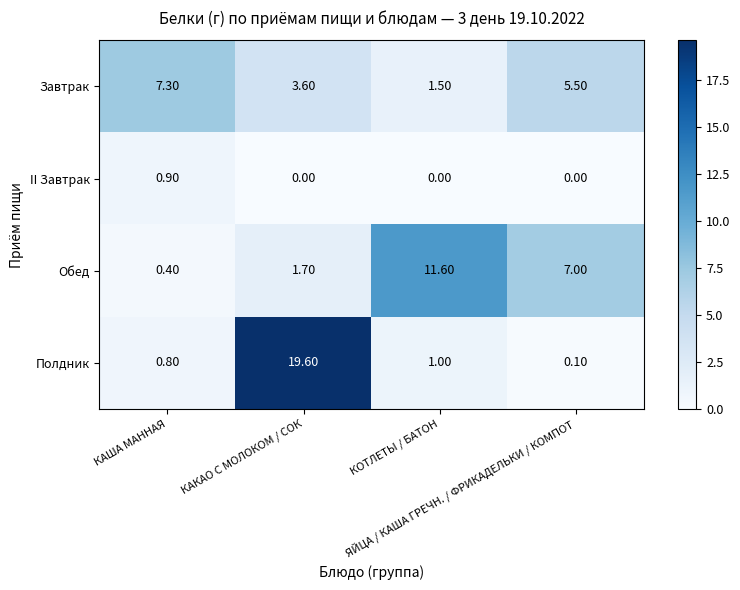

Rank the series by their maximum value, from lowest to highest.

II Завтрак, Завтрак, Обед, Полдник